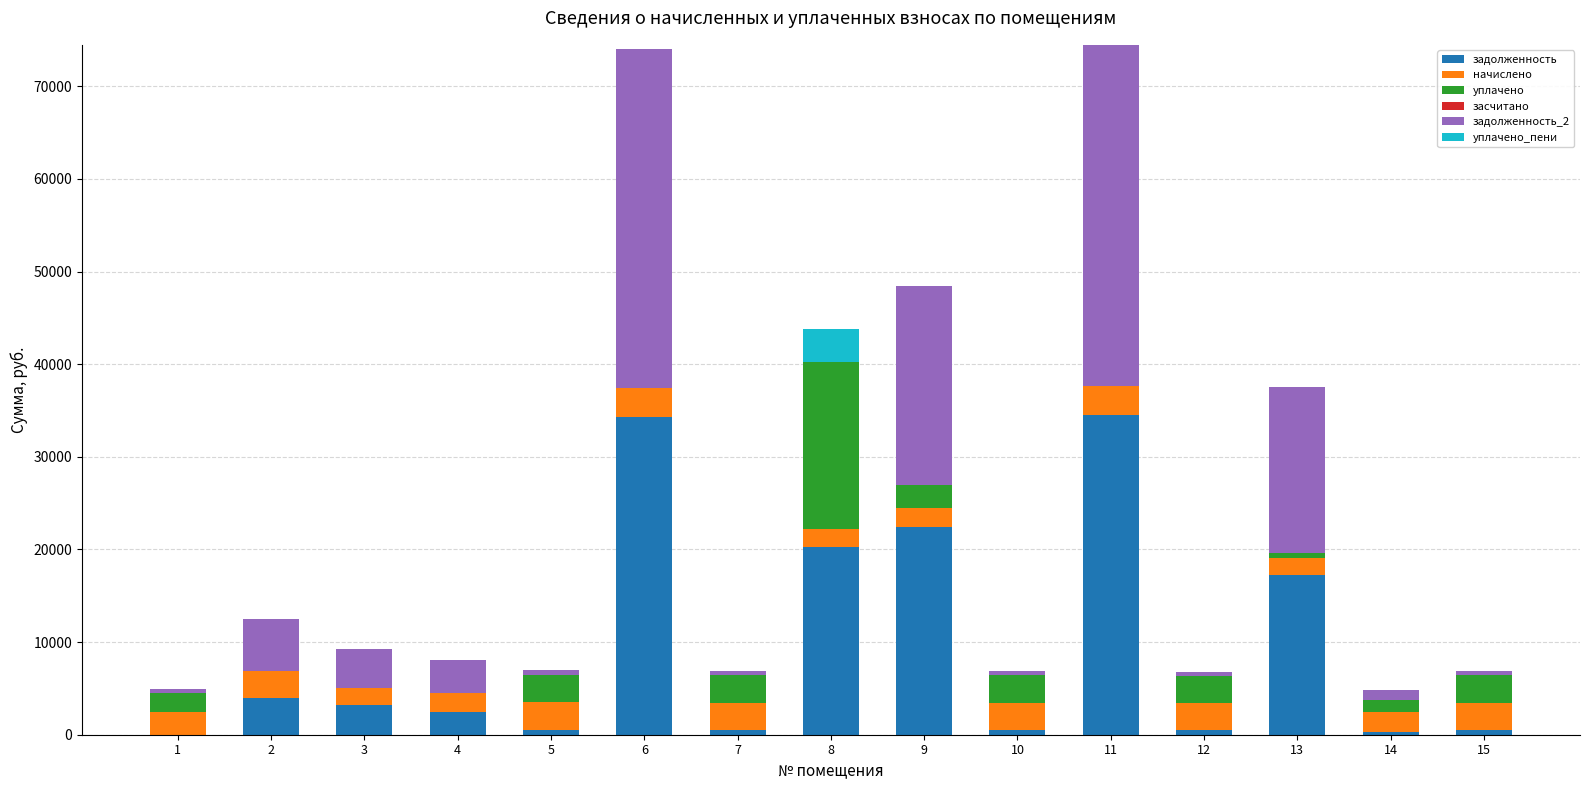

What is the maximum value for задолженность?

34517.4